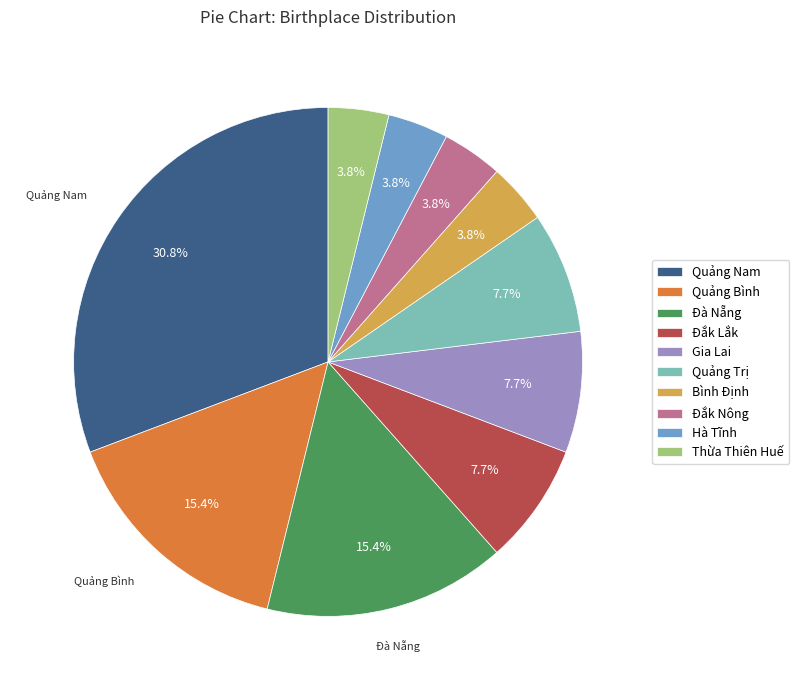

To the nearest percent, what is the difference between the largest and smallest slice percentages?

27%